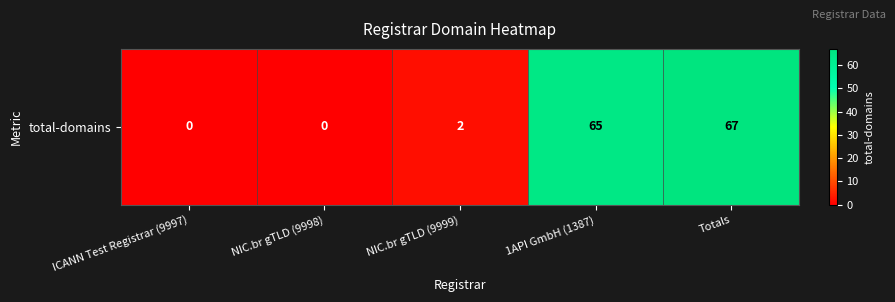

List the labels in order of value, smallest first.

ICANN Test Registrar (9997), NIC.br gTLD (9998), NIC.br gTLD (9999), 1API GmbH (1387), Totals